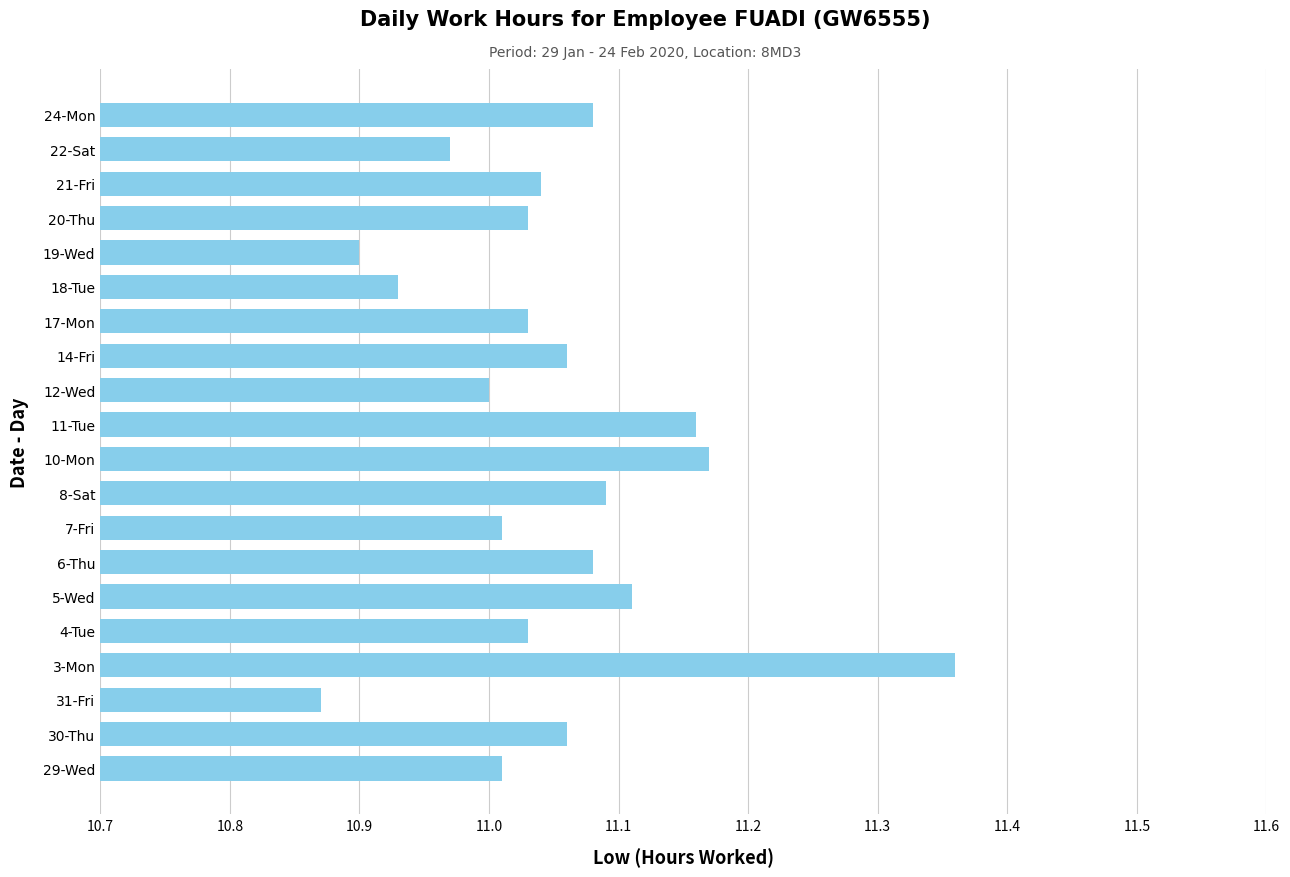

At which category does the chart reach its peak across all series?

3-Mon